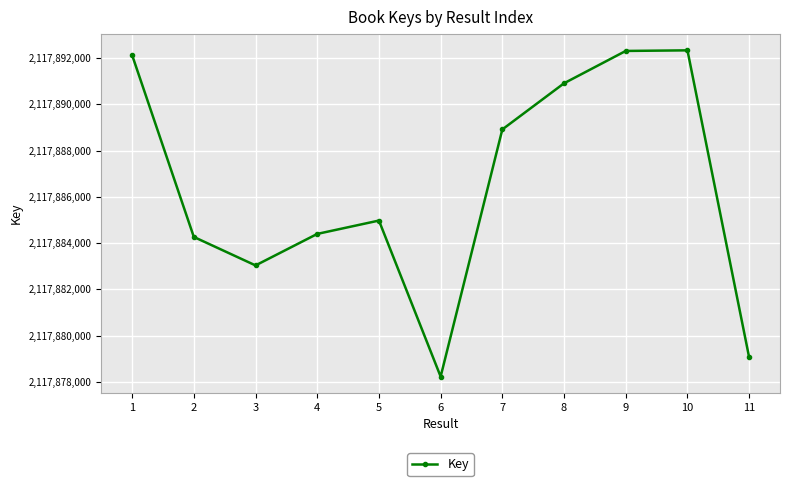

The value at 10 is 524840295. True or false?

False